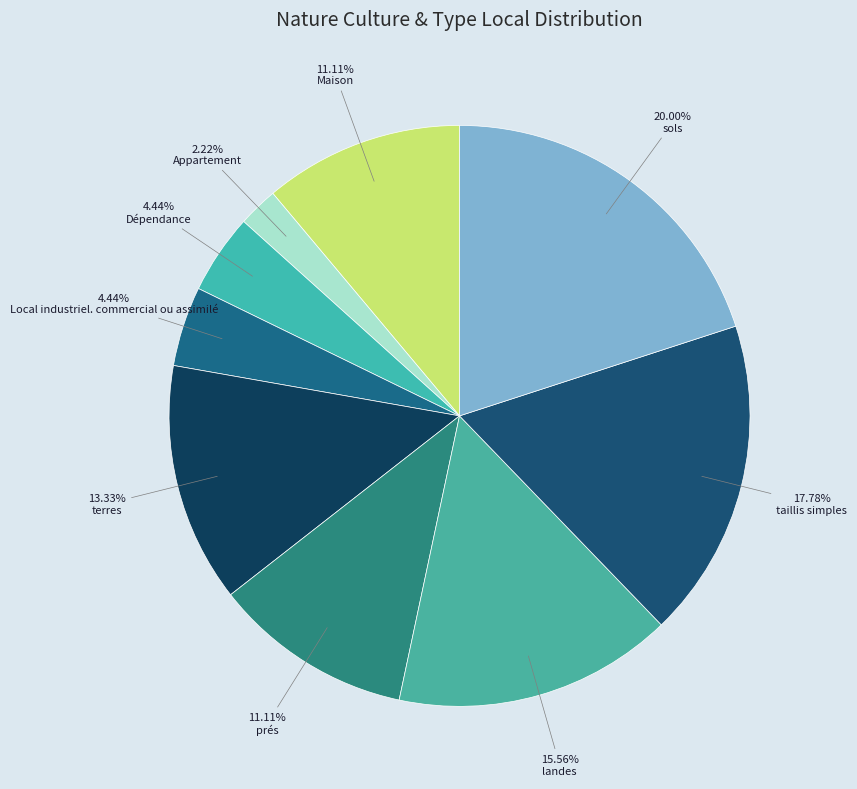

The Local industriel. commercial ou assimilé slice represents 16% of the pie. True or false?

False